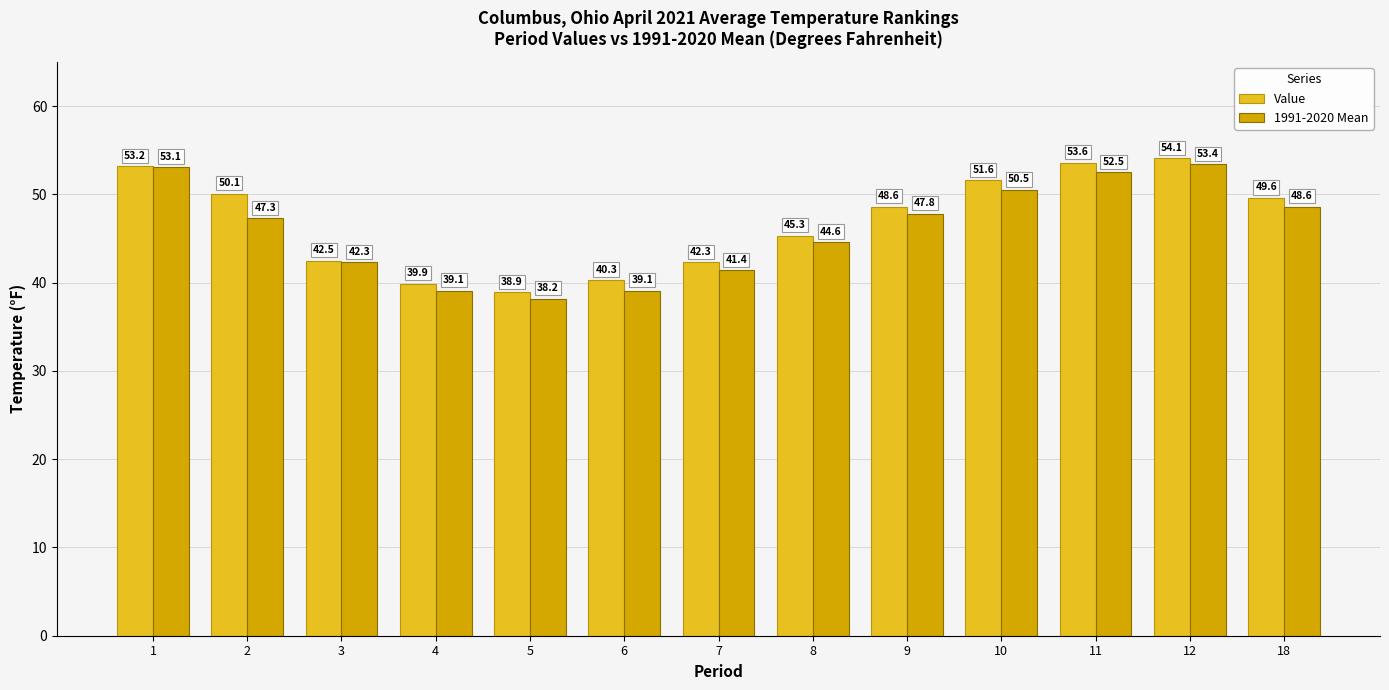

At which category is the sum across all series the highest?

12